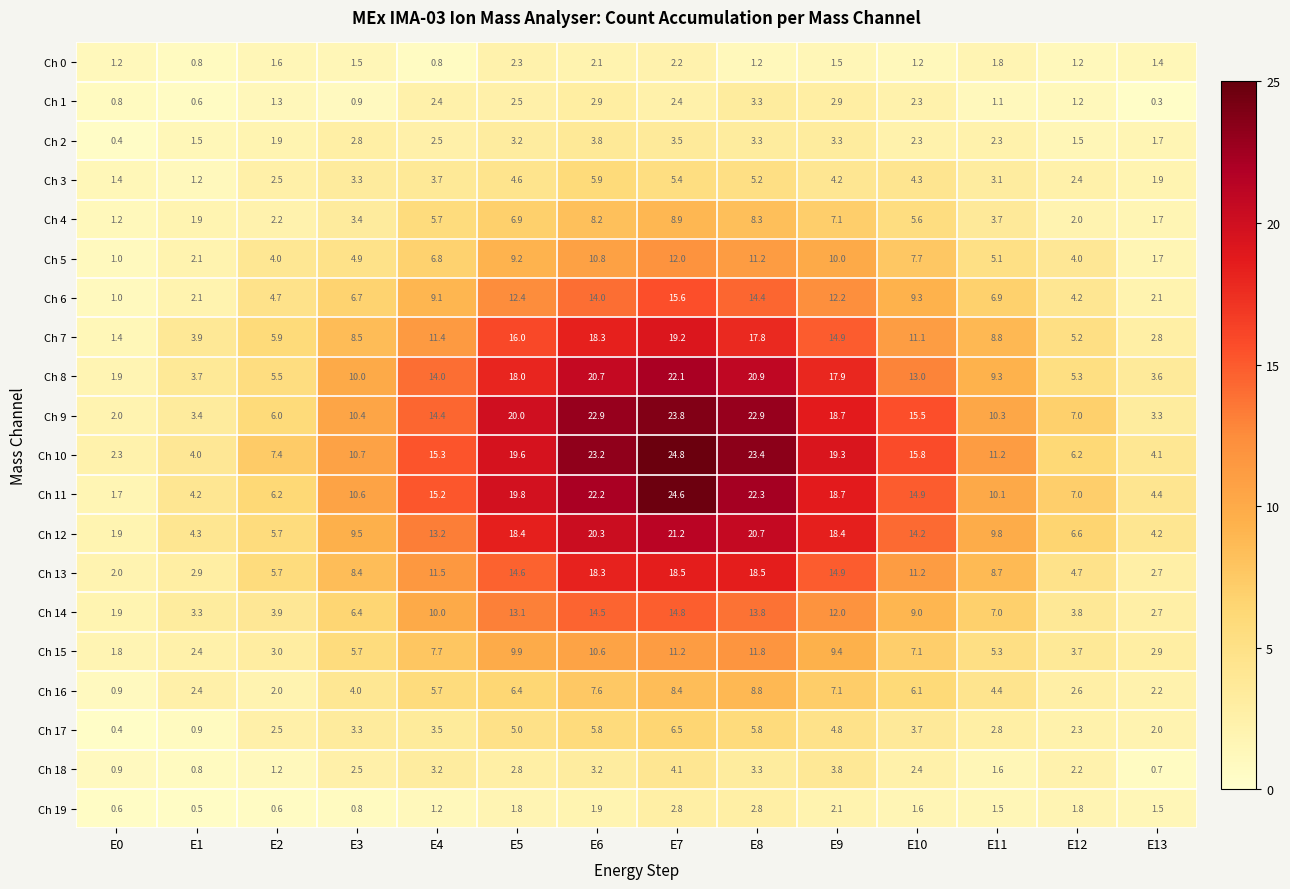

The Ch 11 series shows 6.2 at E2. True or false?

True